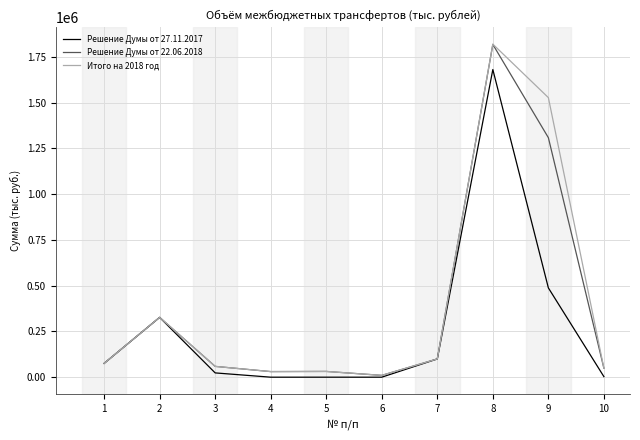

Which series has the largest range (max minus min)?

Итого на 2018 год